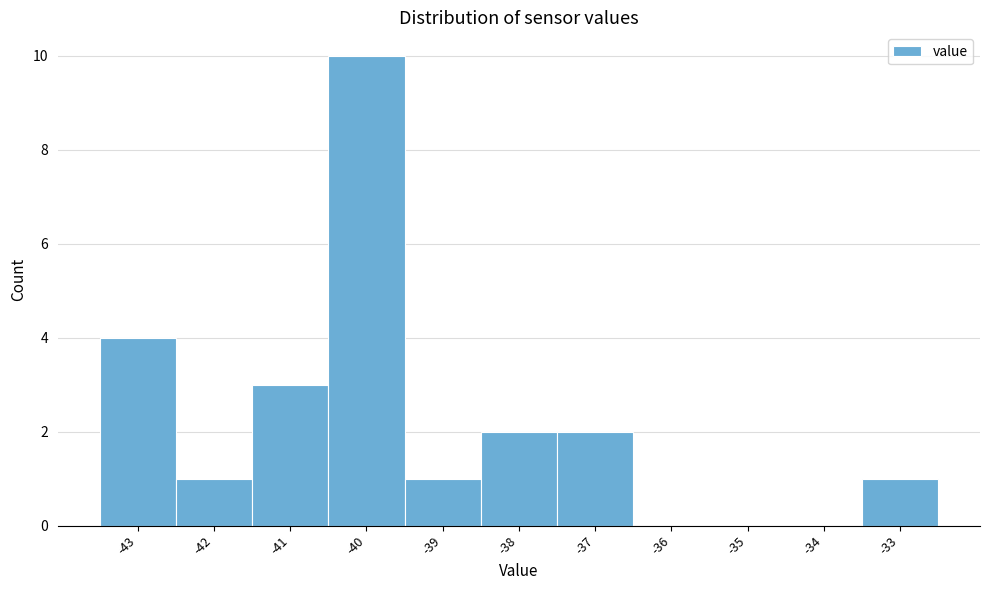

Reading left to right, transcribe this chart: for each bar, give the range it covers on the x-axis and its height. The values are not printed on the chart, so give them approximately, as read against the axis.

-43.5 to -42.5: 4
-42.5 to -41.5: 1
-41.5 to -40.5: 3
-40.5 to -39.5: 10
-39.5 to -38.5: 1
-38.5 to -37.5: 2
-37.5 to -36.5: 2
-36.5 to -35.5: 0
-35.5 to -34.5: 0
-34.5 to -33.5: 0
-33.5 to -32.5: 1